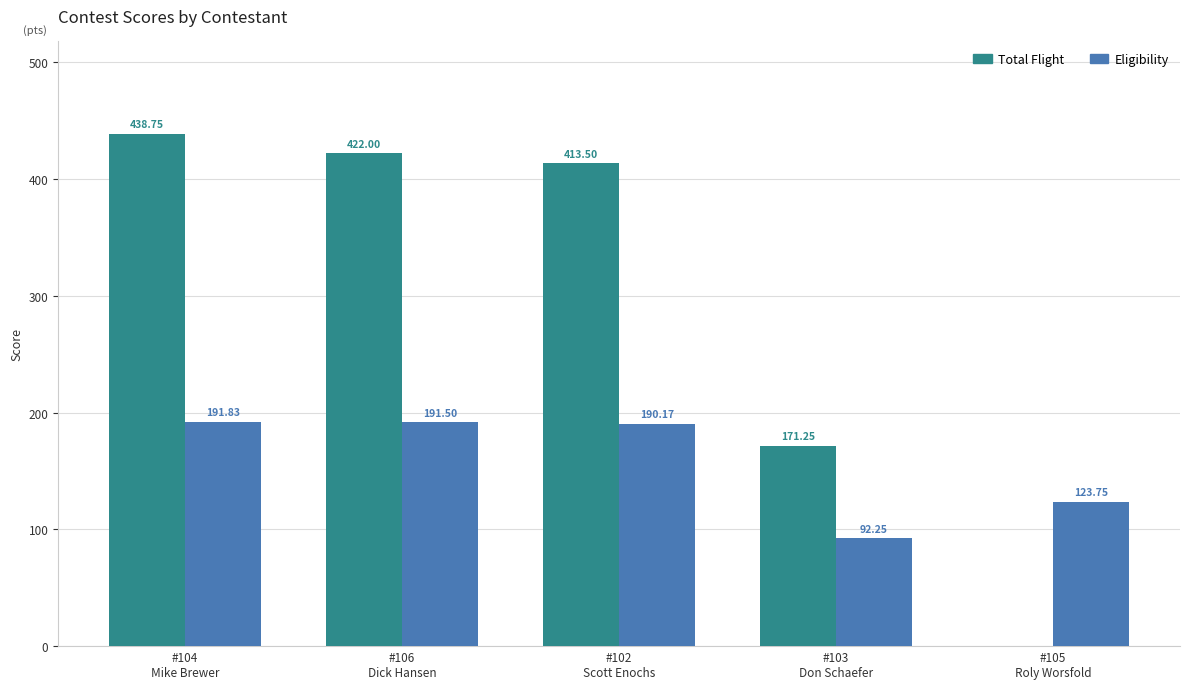

Which label corresponds to the largest value in the chart?

#104
Mike Brewer